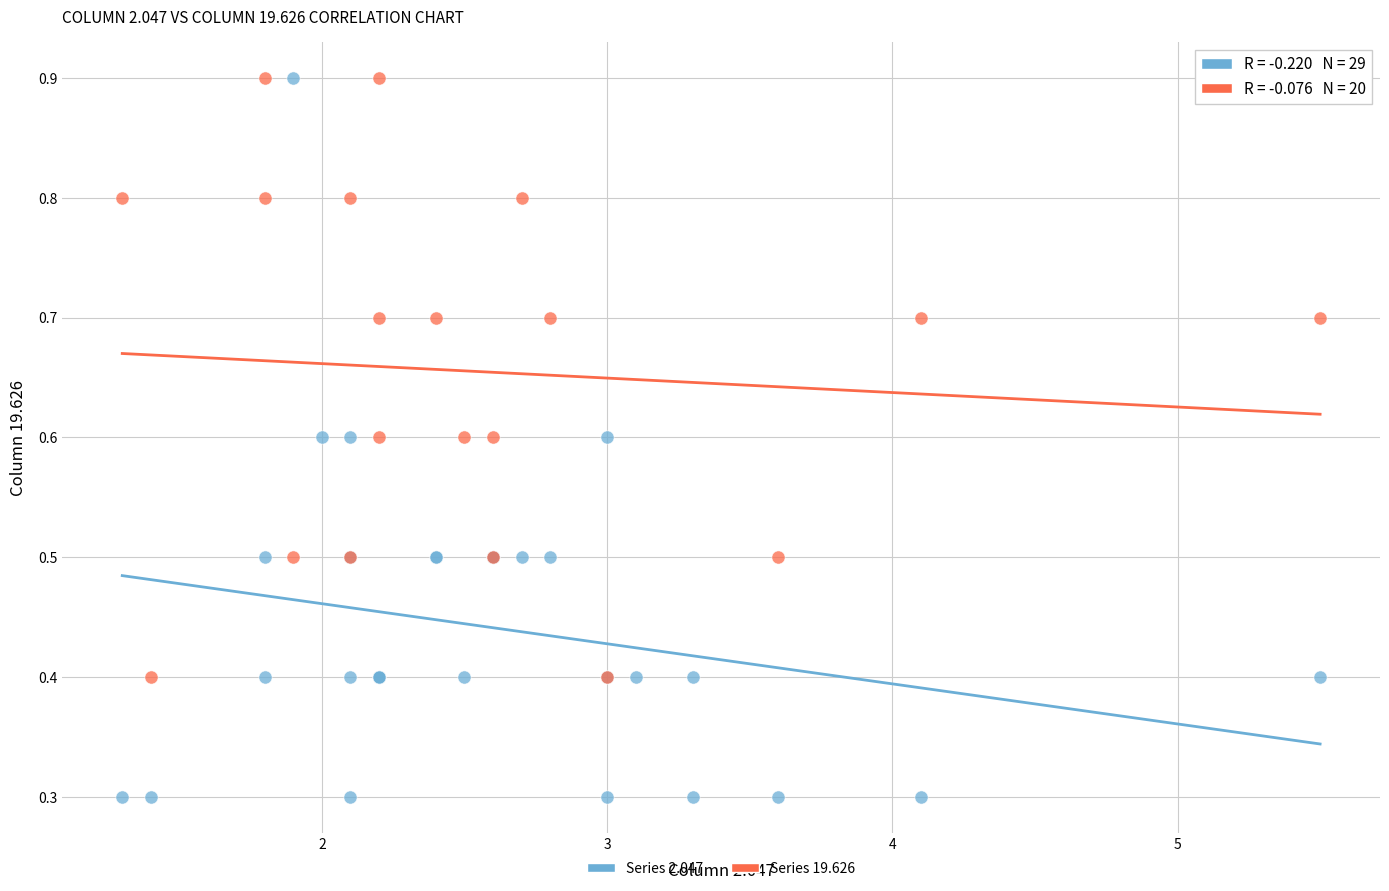

Which series reaches the minimum Y coordinate?

Series 2.047